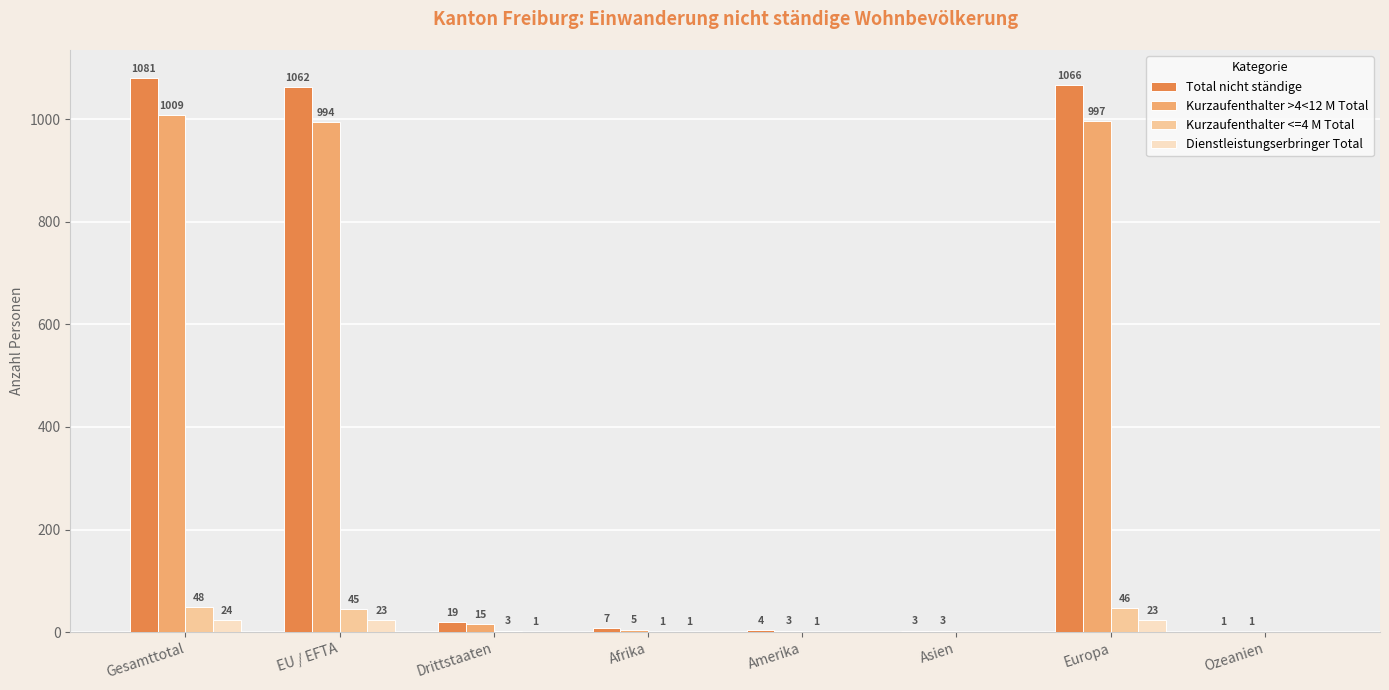

What is the highest value of the Dienstleistungserbringer Total series?

24